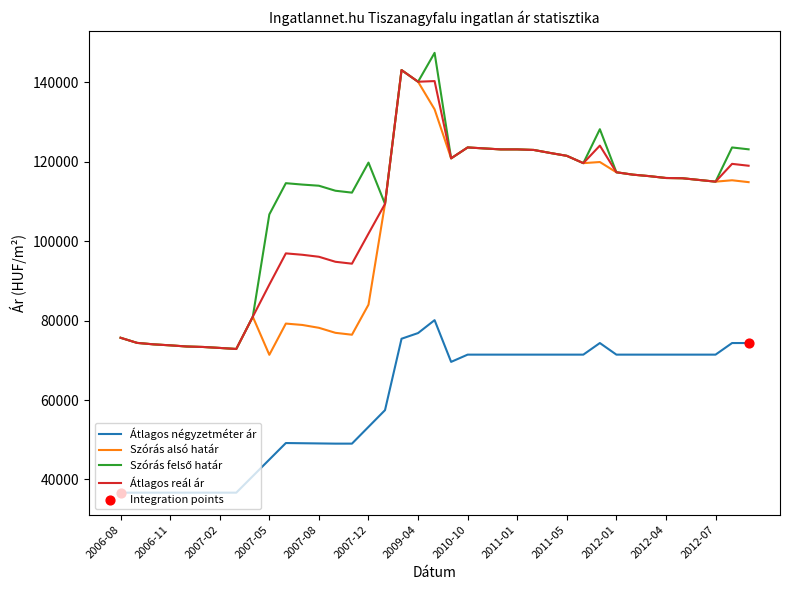

What is the highest value of the Átlagos négyzetméter ár series?

80114